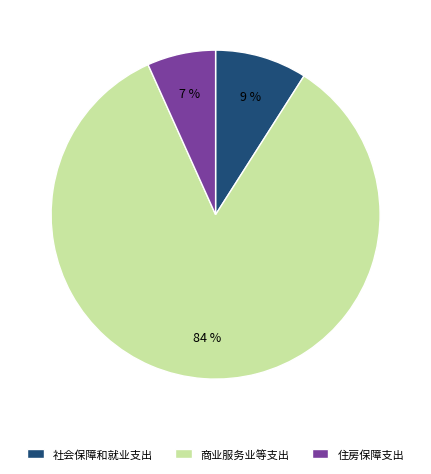

Is the sum of 商业服务业等支出 and 社会保障和就业支出 greater than half?

Yes